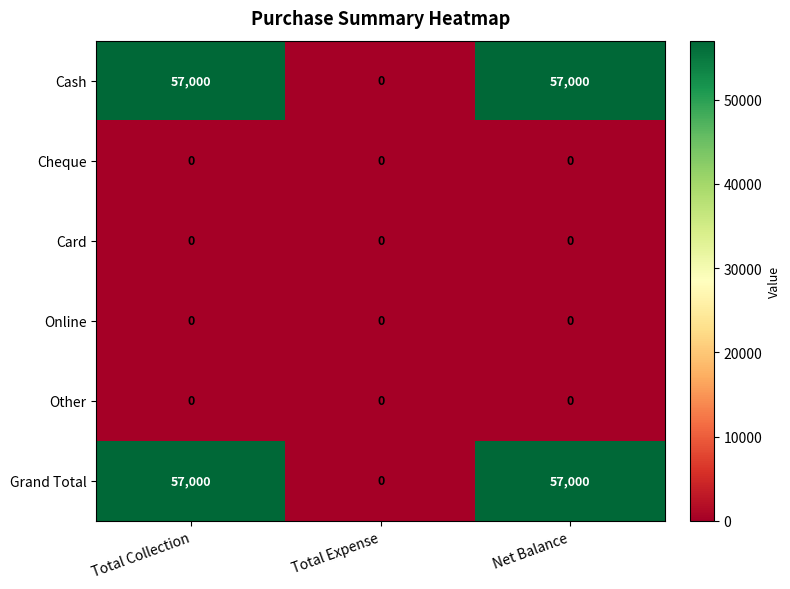

What is the spread (max minus min) of values at Total Collection?

57000